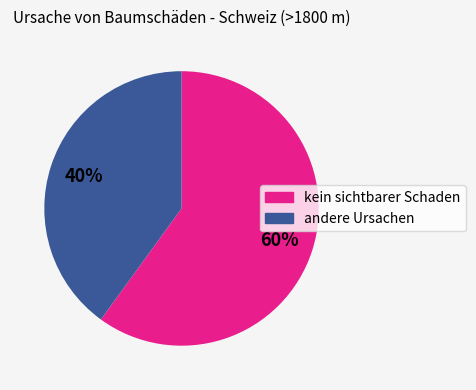

Does any single category account for the majority?

Yes